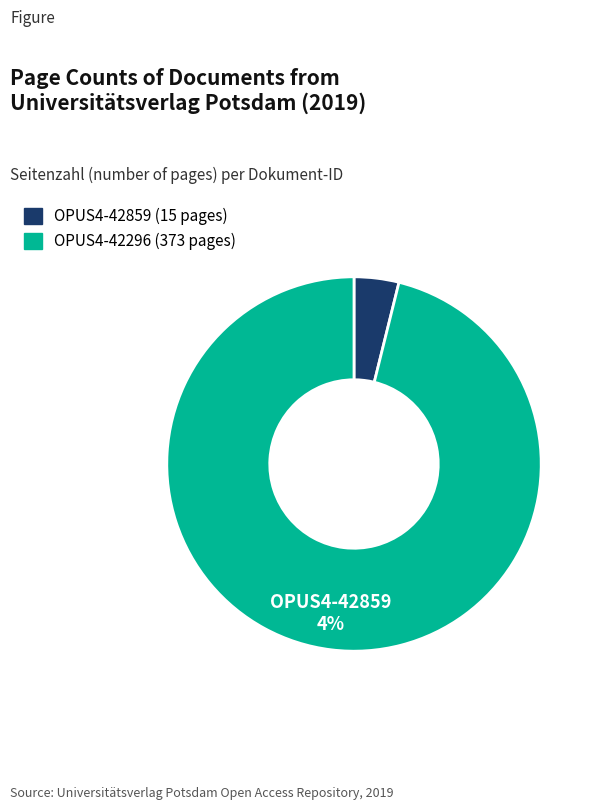

Approximately how many times larger is the value at OPUS4-42296 (373 pages) compared to OPUS4-42859 (15 pages)?

24.9